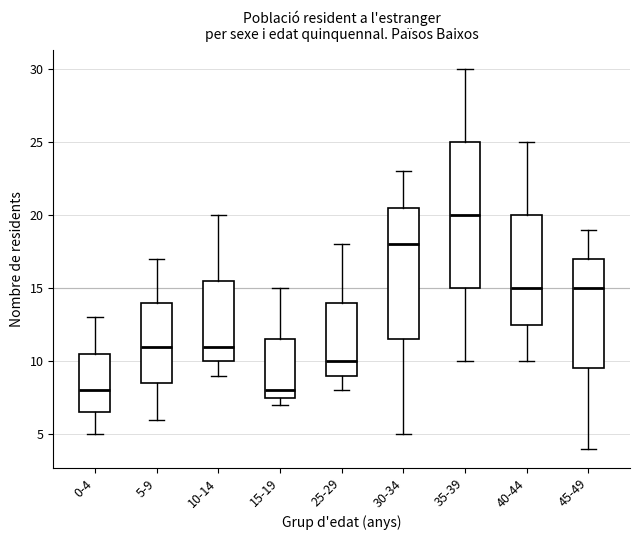

Reading left to right, transcribe this box plot: for each box, give where its median line is, the range the box spans, and where its two whiskers end, as read against the y-axis. The values are not printed on the chart, so give them approximately, as read against the axis.

0-4: median 8.0, box 6.5 to 10.5, whiskers 5.0 to 13.0
5-9: median 11.0, box 8.5 to 14.0, whiskers 6.0 to 17.0
10-14: median 11.0, box 10.0 to 15.5, whiskers 9.0 to 20.0
15-19: median 8.0, box 7.5 to 11.5, whiskers 7.0 to 15.0
25-29: median 10.0, box 9.0 to 14.0, whiskers 8.0 to 18.0
30-34: median 18.0, box 11.5 to 20.5, whiskers 5.0 to 23.0
35-39: median 20.0, box 15.0 to 25.0, whiskers 10.0 to 30.0
40-44: median 15.0, box 12.5 to 20.0, whiskers 10.0 to 25.0
45-49: median 15.0, box 9.5 to 17.0, whiskers 4.0 to 19.0